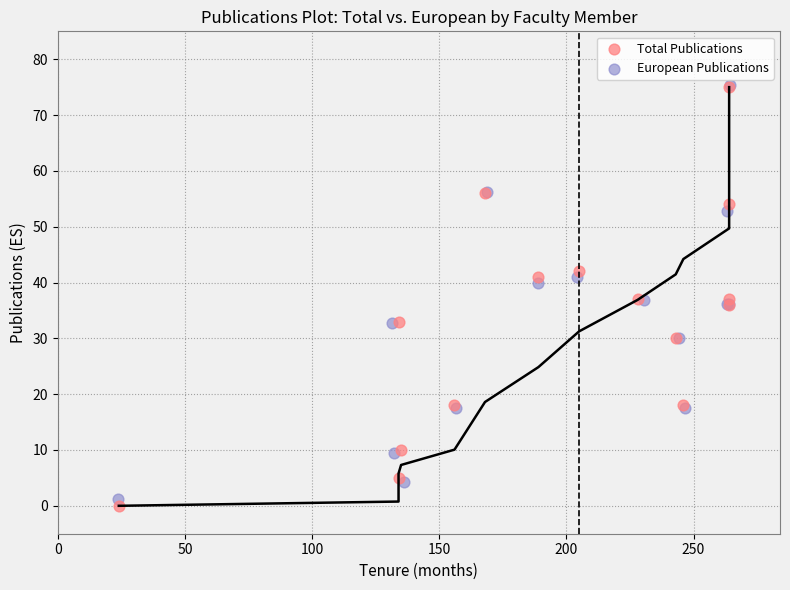

Which series has the largest Y range (max minus min)?

Total Publications